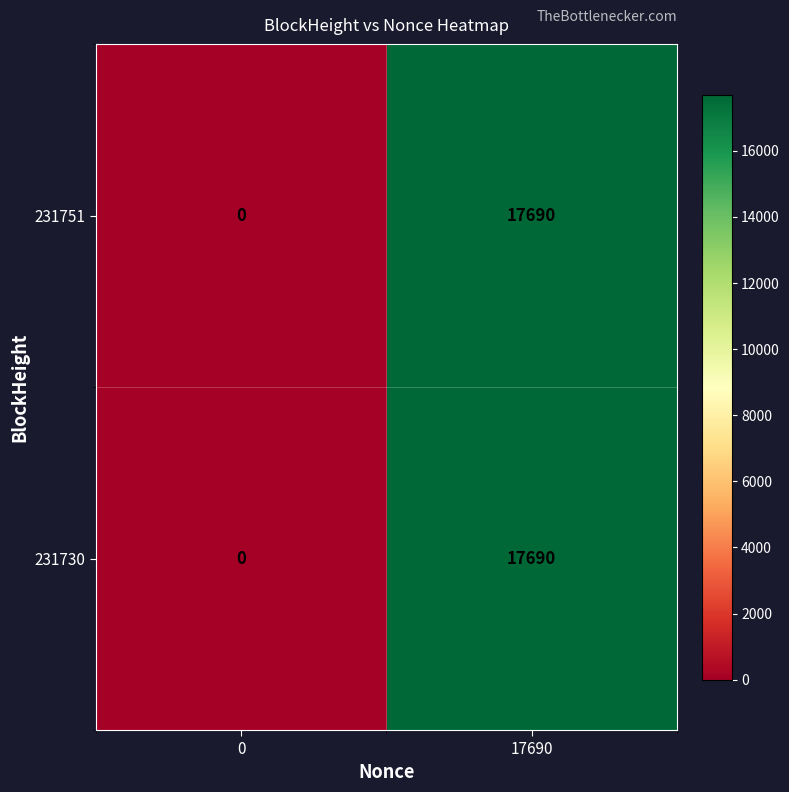

What is the sum of the 231751 values at 17690 and 0?

17690